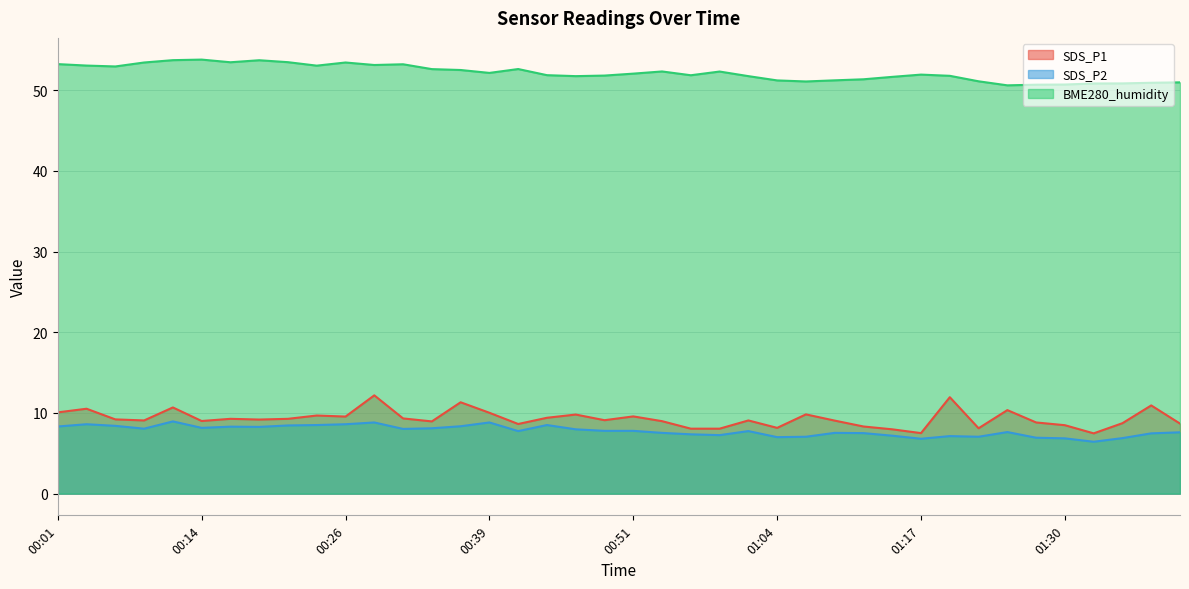

The value of SDS_P1 at 00:01 is 10.1. True or false?

True